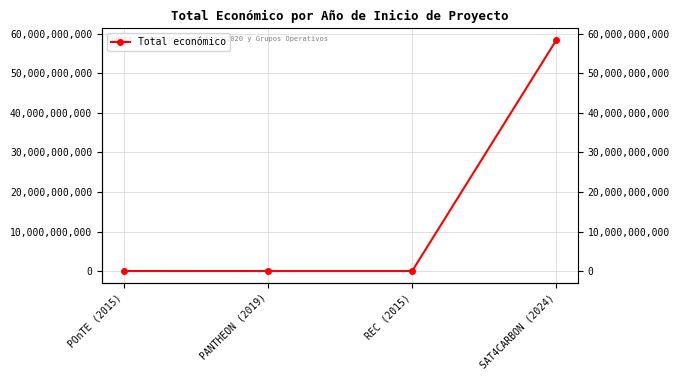

What is the label of the 2nd point from the left?

PANTHEON (2019)